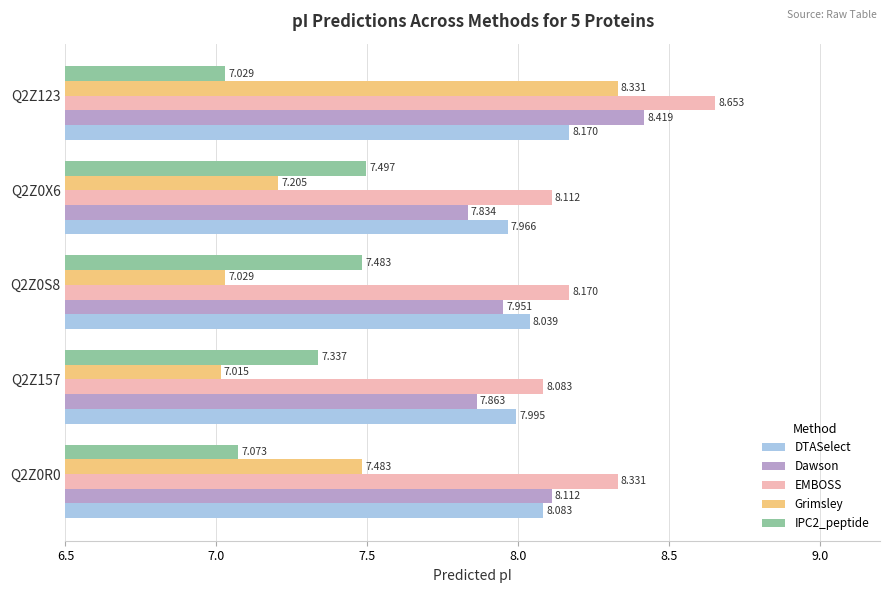

Between Q2Z0X6 and Q2Z123, which series saw the biggest shift?

Grimsley